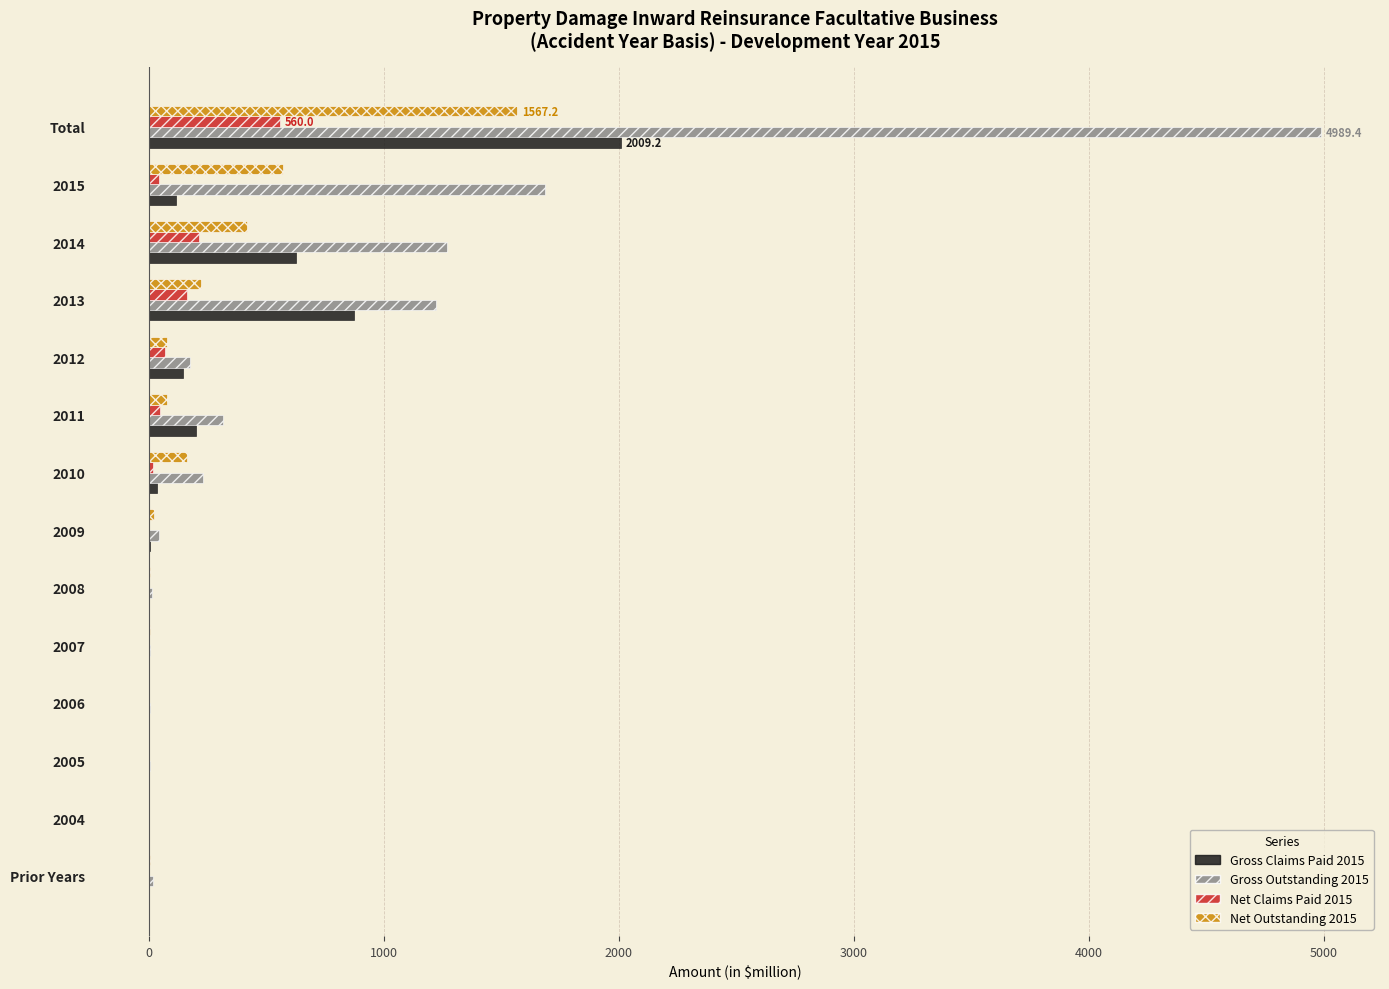

Which category has the highest value in the Net Outstanding 2015 series?

Total